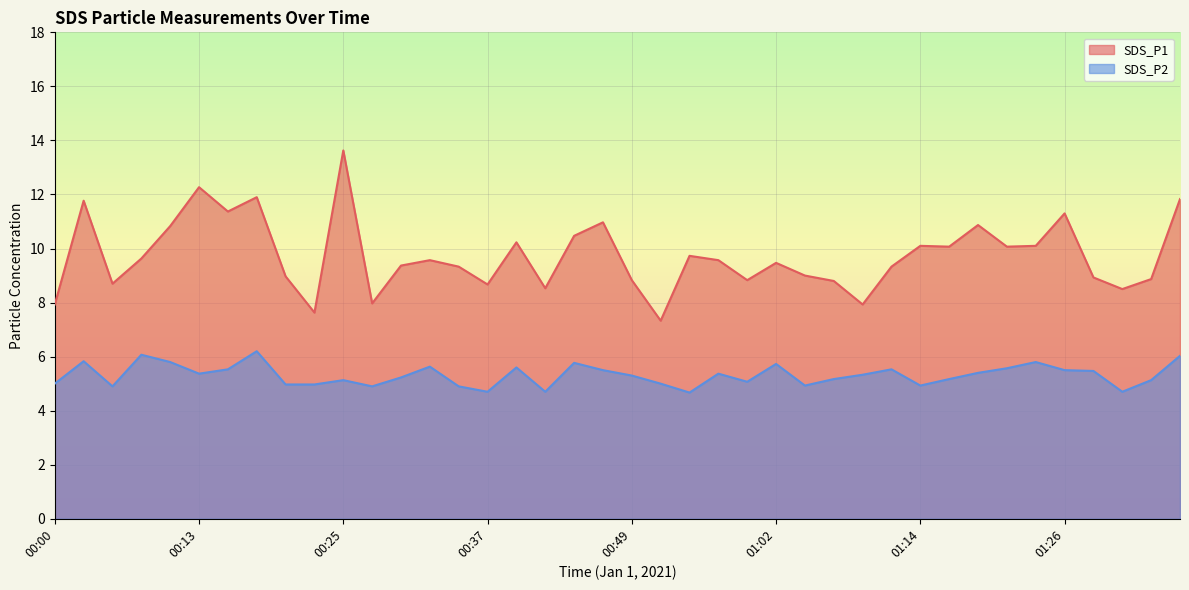

Reading left to right, list all the values displayed in this chart.

SDS_P1: 00:00=7.9	00:03=11.8	00:05=8.7	00:08=9.6	00:10=10.8	00:13=12.3	00:15=11.4	00:17=11.9	00:20=9.0	00:22=7.6	00:25=13.6	00:27=8.0	00:30=9.4	00:32=9.6	00:35=9.3	00:37=8.7	00:40=10.2	00:42=8.5	00:45=10.5	00:47=11.0	00:49=8.8	00:52=7.3	00:54=9.7	00:57=9.6	00:59=8.8	01:02=9.5	01:04=9.0	01:07=8.8	01:09=7.9	01:12=9.3	01:14=10.1	01:16=10.1	01:19=10.9	01:21=10.1	01:24=10.1	01:26=11.3	01:29=8.9	01:31=8.5	01:34=8.9	01:36=11.8
SDS_P2: 00:00=5.0	00:03=5.8	00:05=4.9	00:08=6.1	00:10=5.8	00:13=5.4	00:15=5.5	00:17=6.2	00:20=5.0	00:22=5.0	00:25=5.1	00:27=4.9	00:30=5.2	00:32=5.6	00:35=4.9	00:37=4.7	00:40=5.6	00:42=4.7	00:45=5.8	00:47=5.5	00:49=5.3	00:52=5.0	00:54=4.7	00:57=5.4	00:59=5.1	01:02=5.7	01:04=4.9	01:07=5.2	01:09=5.3	01:12=5.5	01:14=4.9	01:16=5.2	01:19=5.4	01:21=5.6	01:24=5.8	01:26=5.5	01:29=5.5	01:31=4.7	01:34=5.1	01:36=6.0